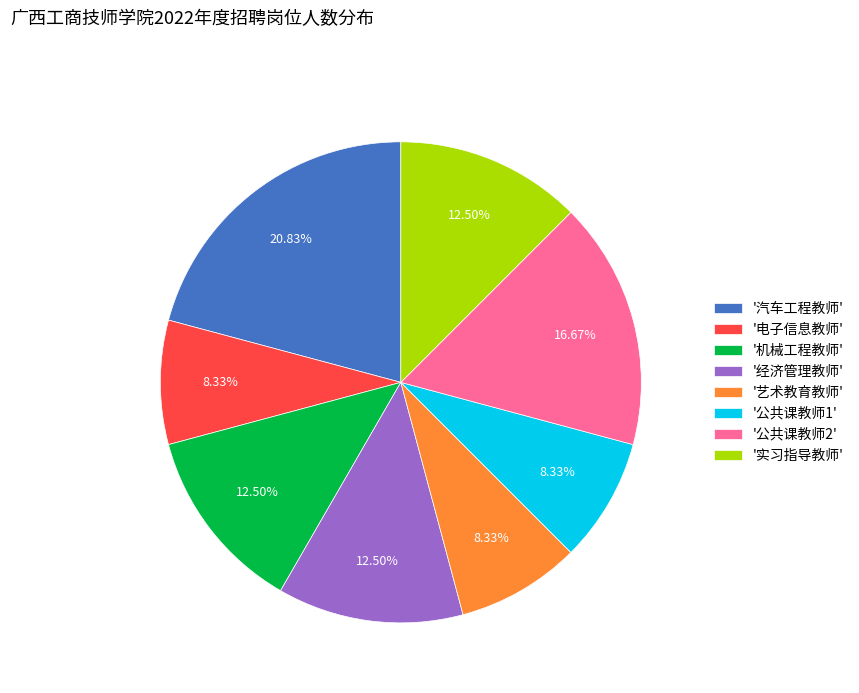

Between '实习指导教师' and '公共课教师1', which is larger?

'实习指导教师'